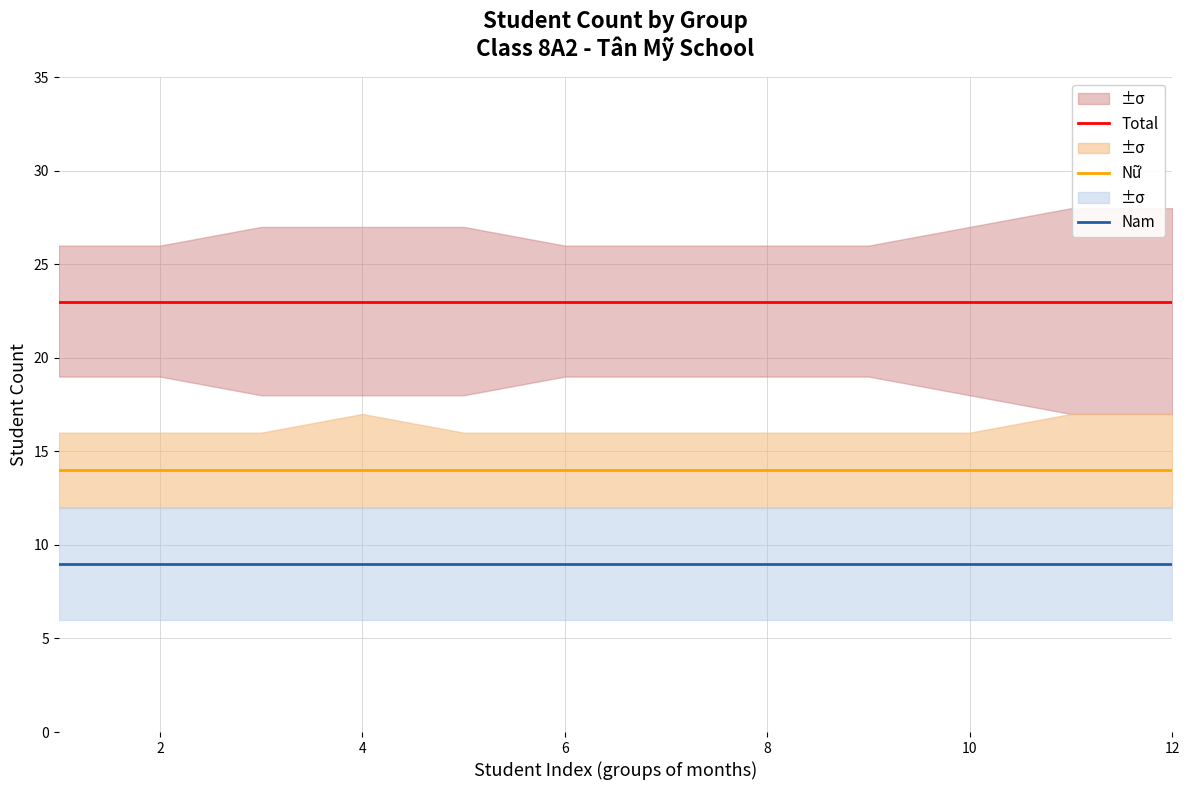

The Nữ series shows 14 at 12. True or false?

True